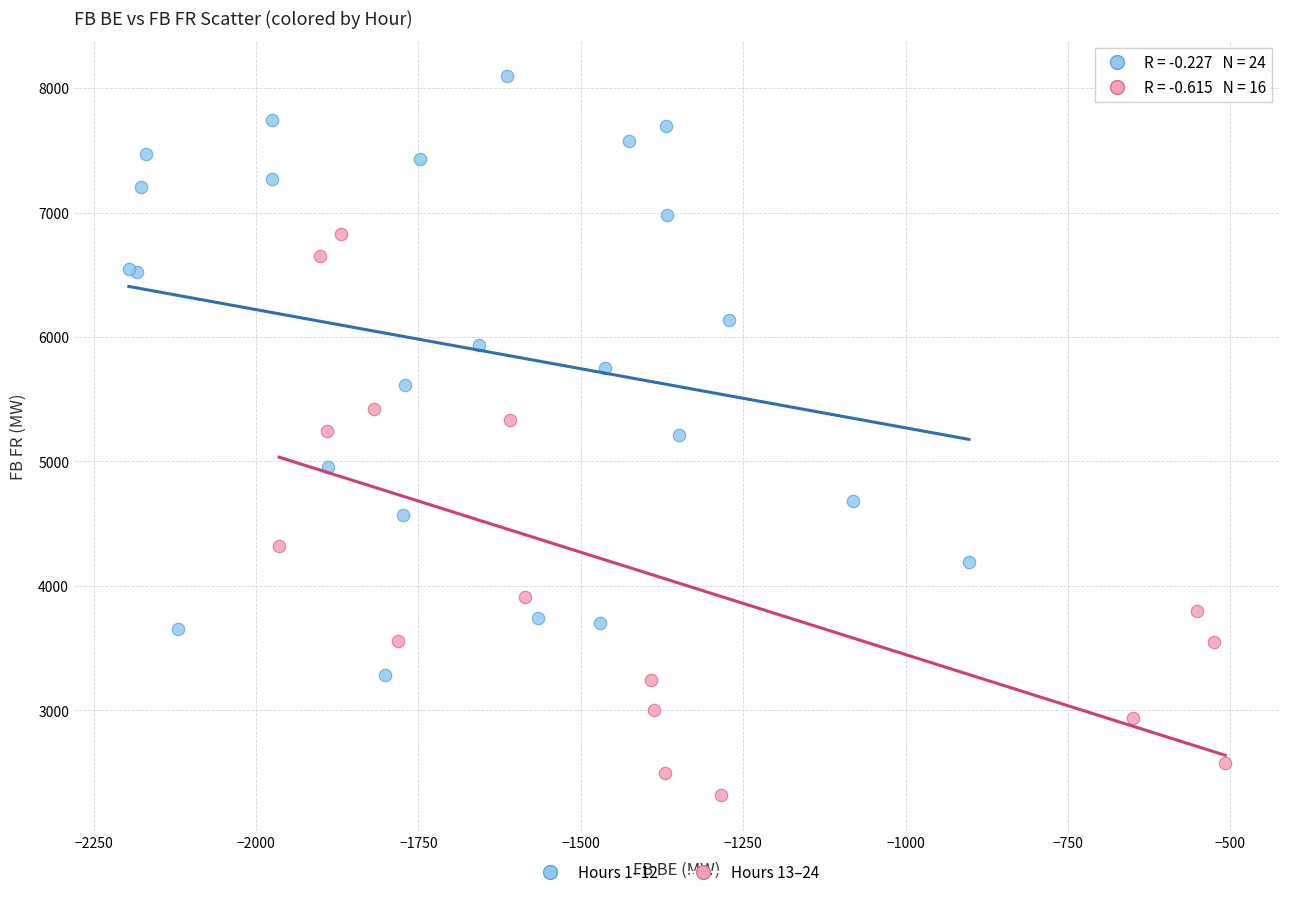

Which series contains the highest Y value?

Hours 1–12